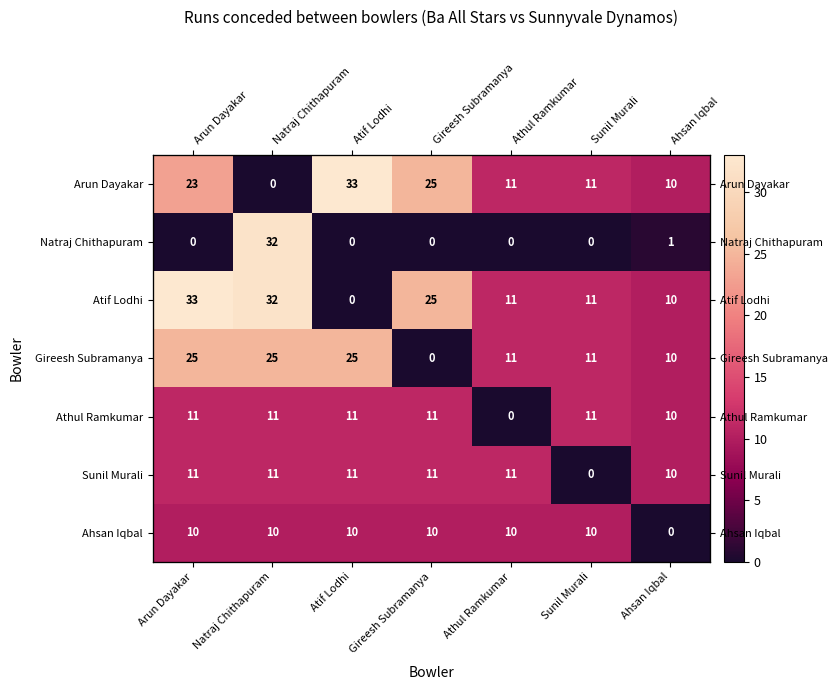

Which series changed the most between Arun Dayakar and Gireesh Subramanya?

Gireesh Subramanya